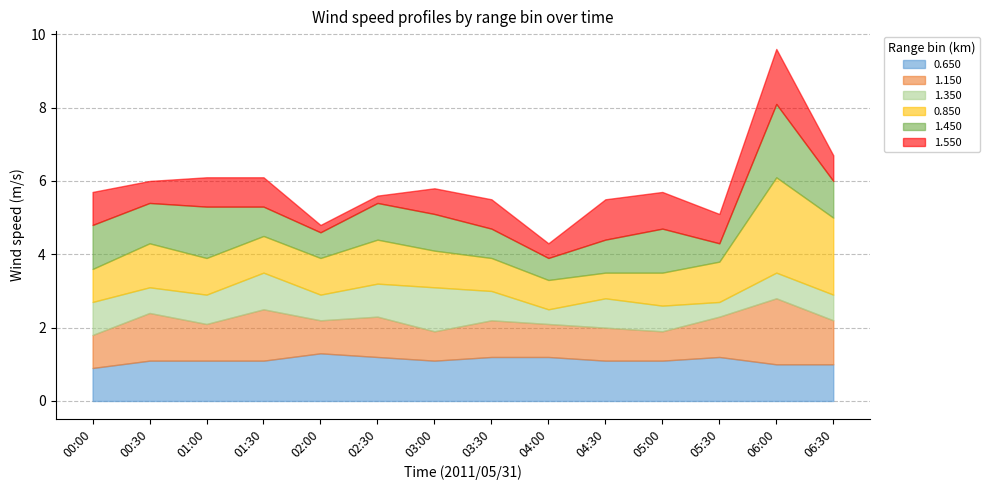

Does the chart have visible grid lines?

Yes